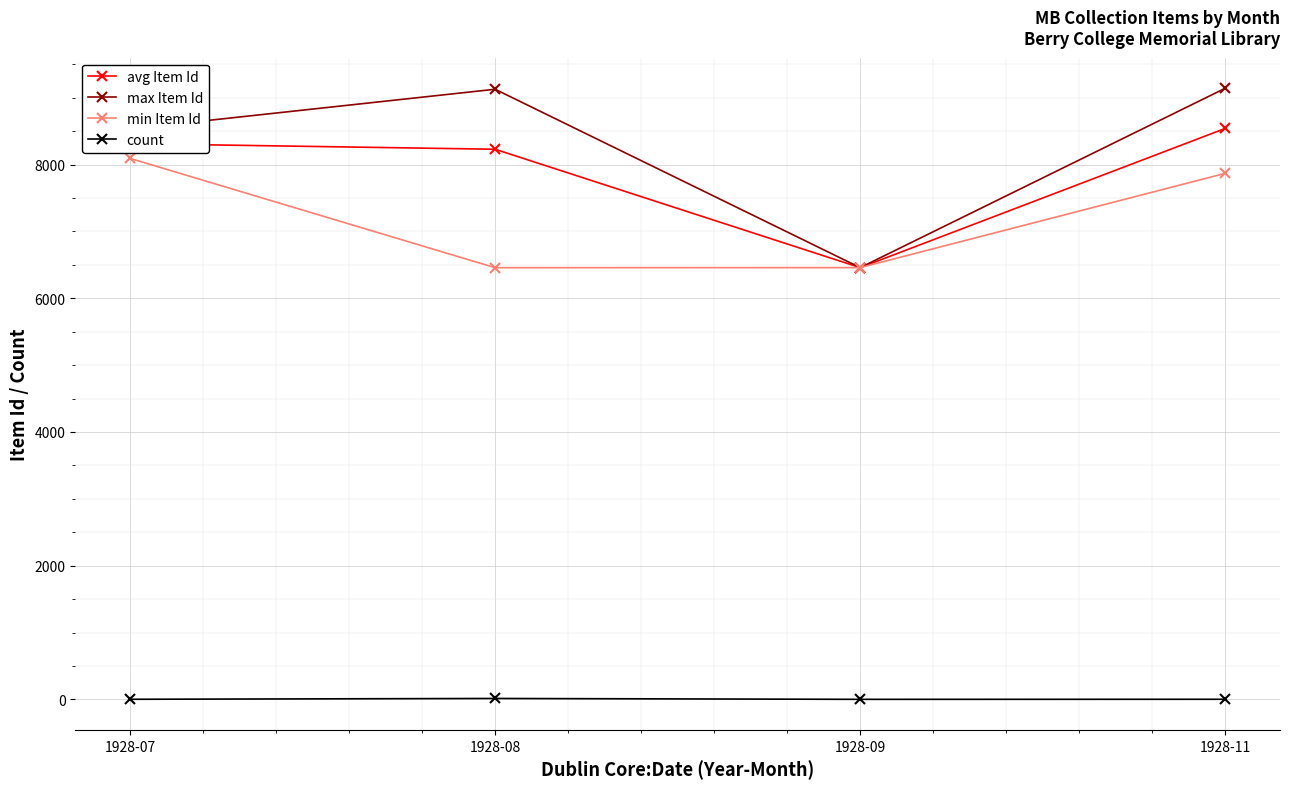

What is the difference between the maximum and minimum values in the count series?

13.0